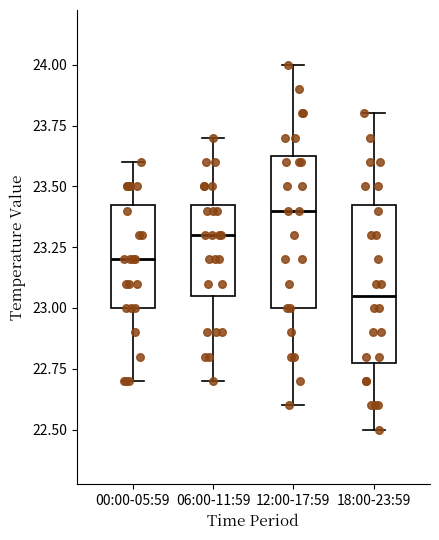

Which box's median line is the highest?

12:00-17:59